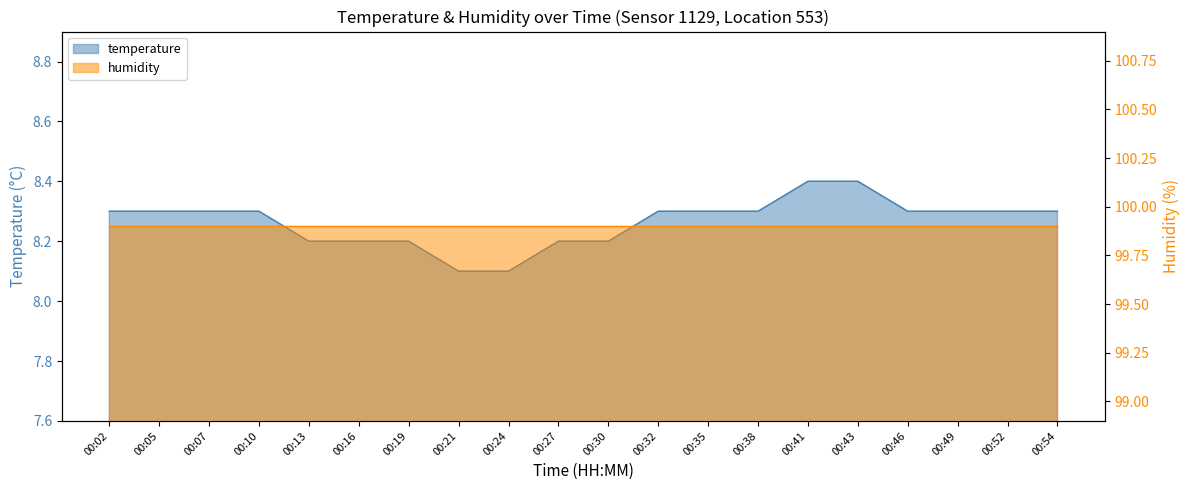

Reading left to right, list all the values displayed in this chart.

8.3	8.3	8.3	8.3	8.2	8.2	8.2	8.1	8.1	8.2	8.2	8.3	8.3	8.3	8.4	8.4	8.3	8.3	8.3	8.3